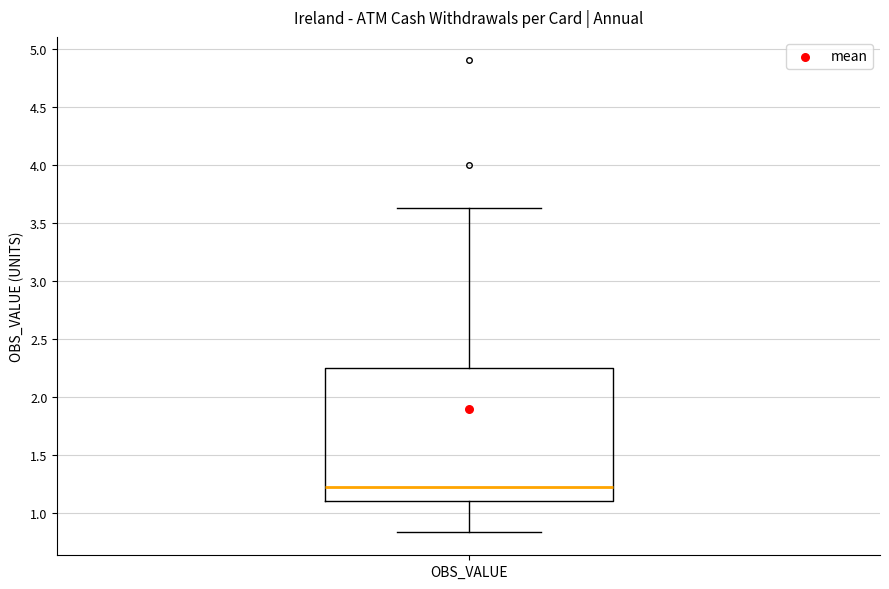

Where does the lower whisker of the box for OBS_VALUE end on the y-axis? The values are not printed on the chart, so give them approximately, as read against the axis.

0.85